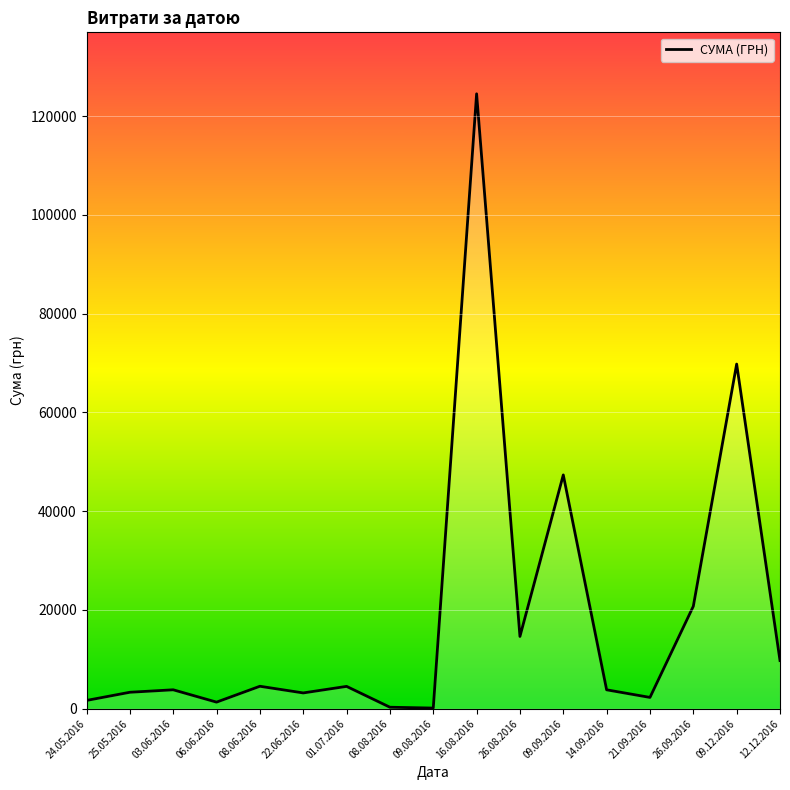

Does the chart display data point markers on the line(s)?

No